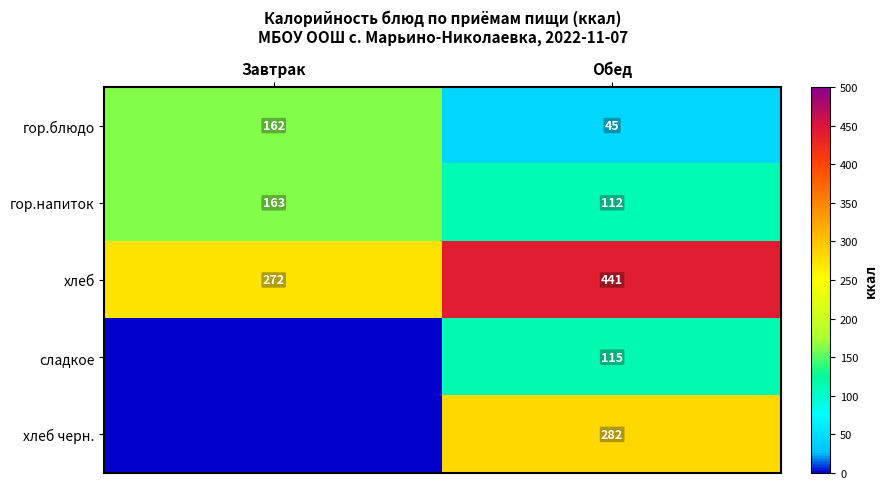

How many data points in гор.блюдо are less than 162?

1